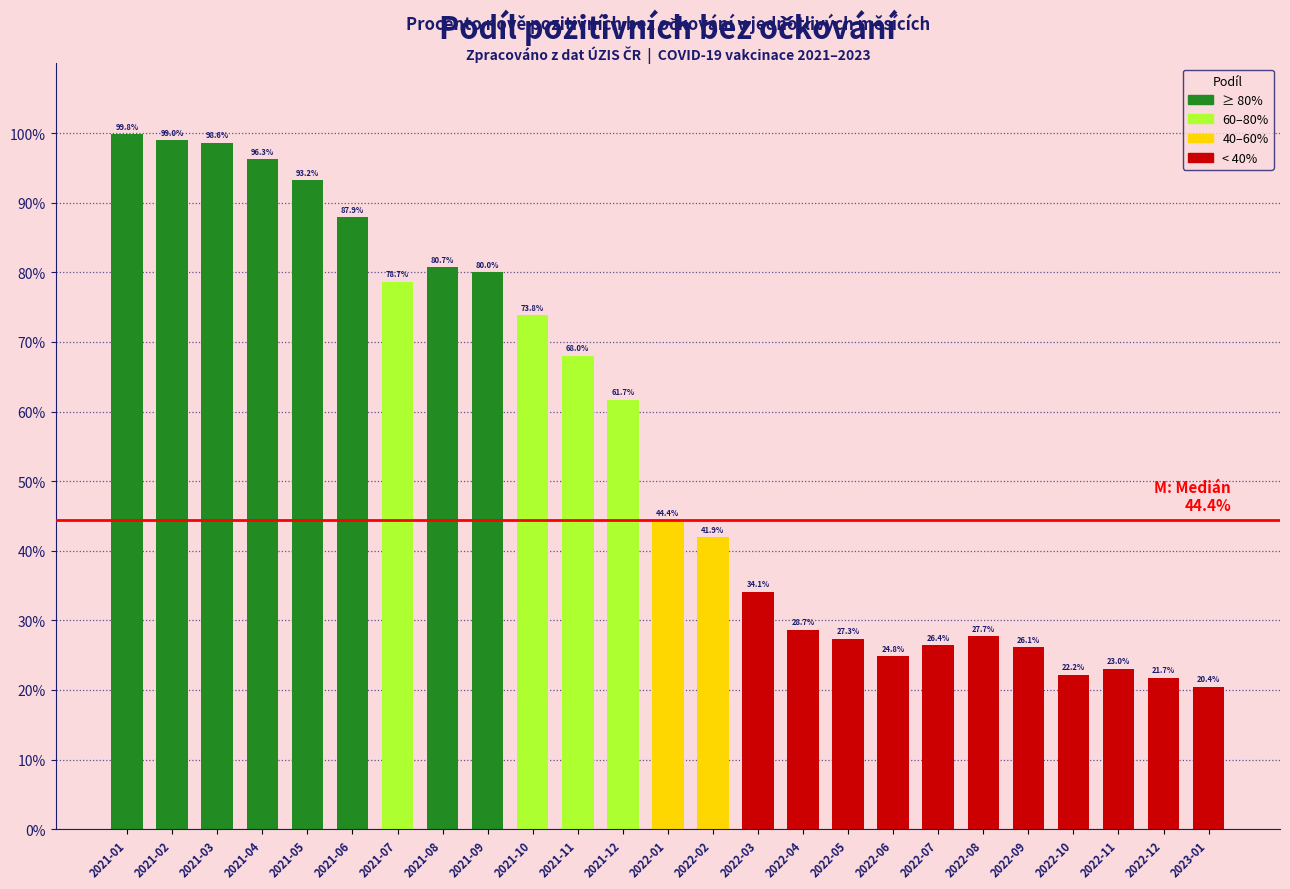

Reading left to right, what are all the values shown in this chart?

99.8	99.0	98.6	96.3	93.2	87.9	78.7	80.7	80.0	73.8	68.0	61.7	44.4	41.9	34.1	28.7	27.3	24.8	26.4	27.7	26.1	22.2	23.0	21.7	20.4